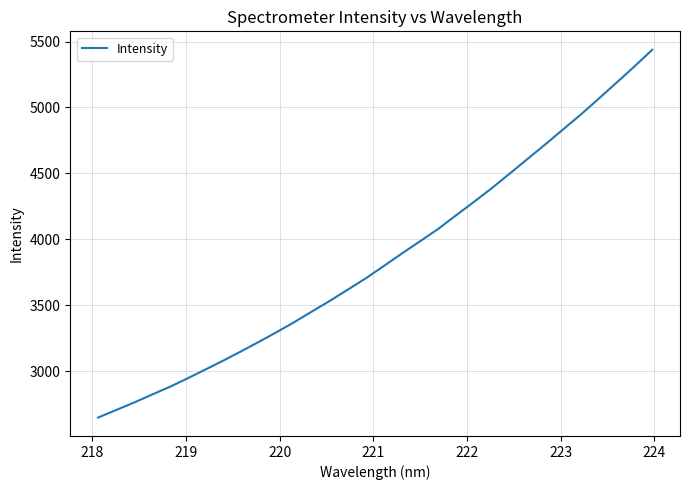

What is the smallest value displayed?

2646.8